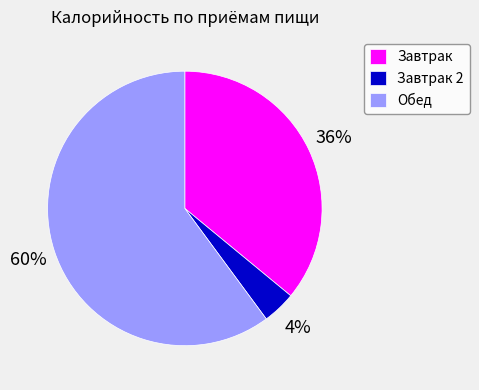

Is the sum of Завтрак and Обед greater than half?

Yes